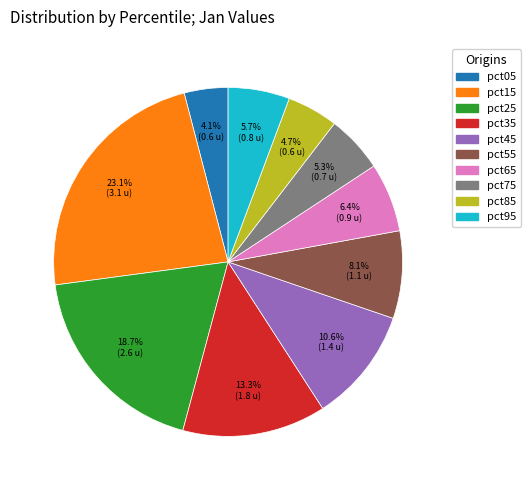

Count the number of slices in the pie.

10